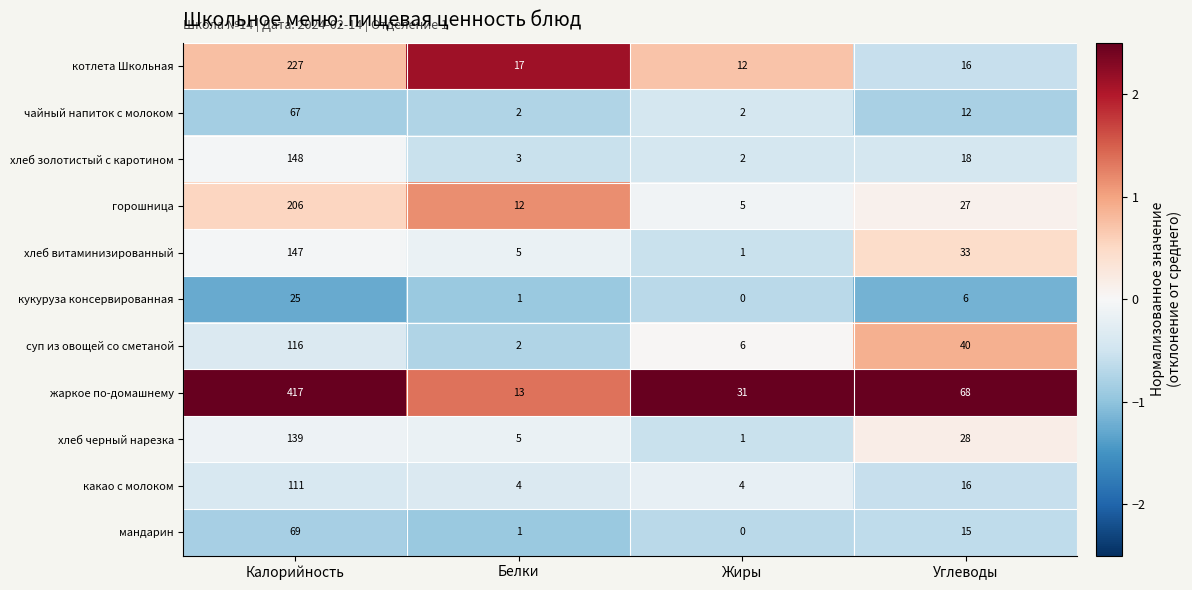

The value of кукуруза консервированная at Калорийность is 7. True or false?

False